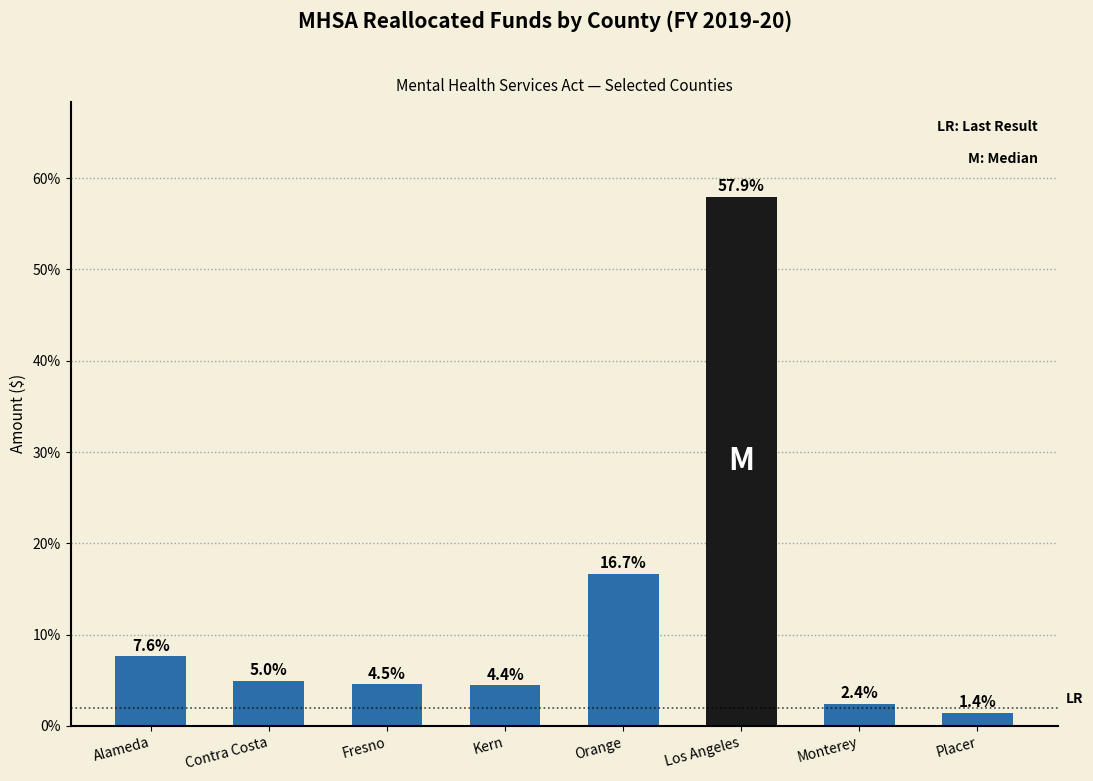

True or false: the data shows 2.4 at Monterey.

True